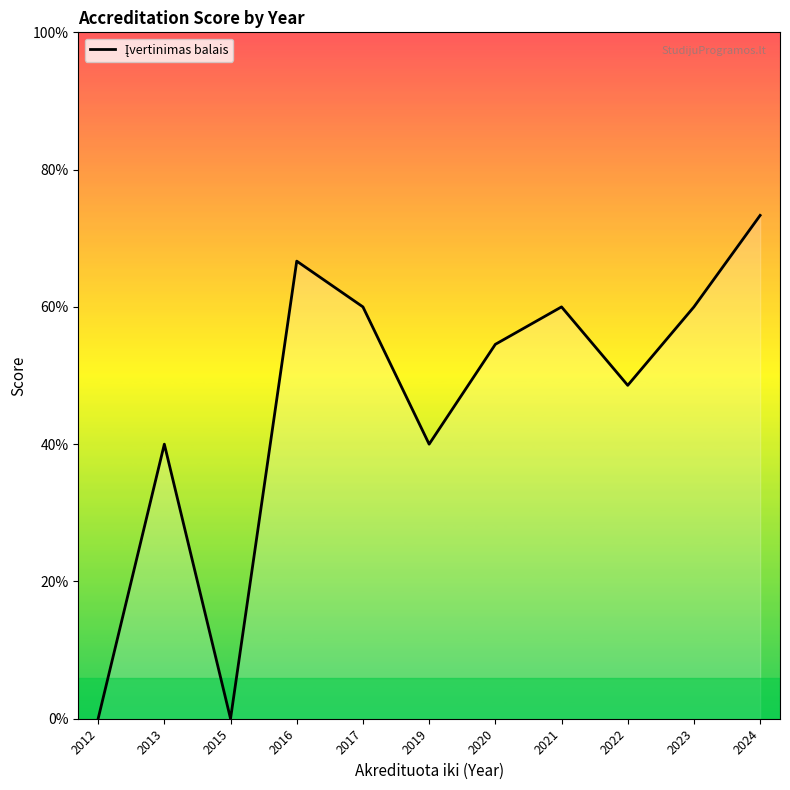

Reading left to right, extract all data points from this chart.

0.0	2.0	0.0	3.3	3.0	2.0	2.7	3.0	2.4	3.0	3.7